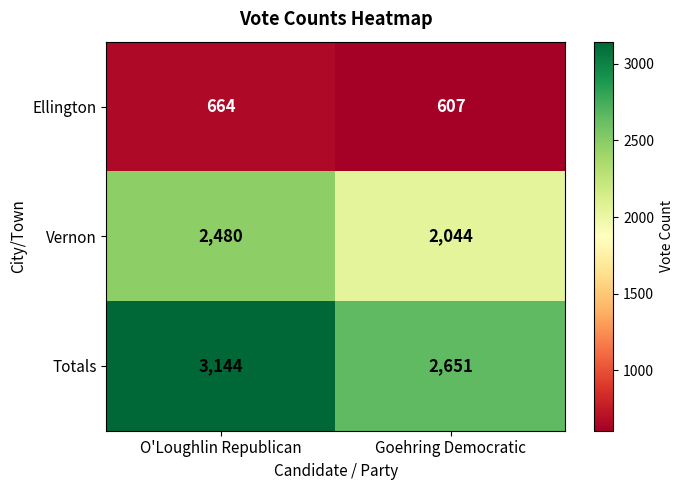

Count the number of data series in this chart.

3